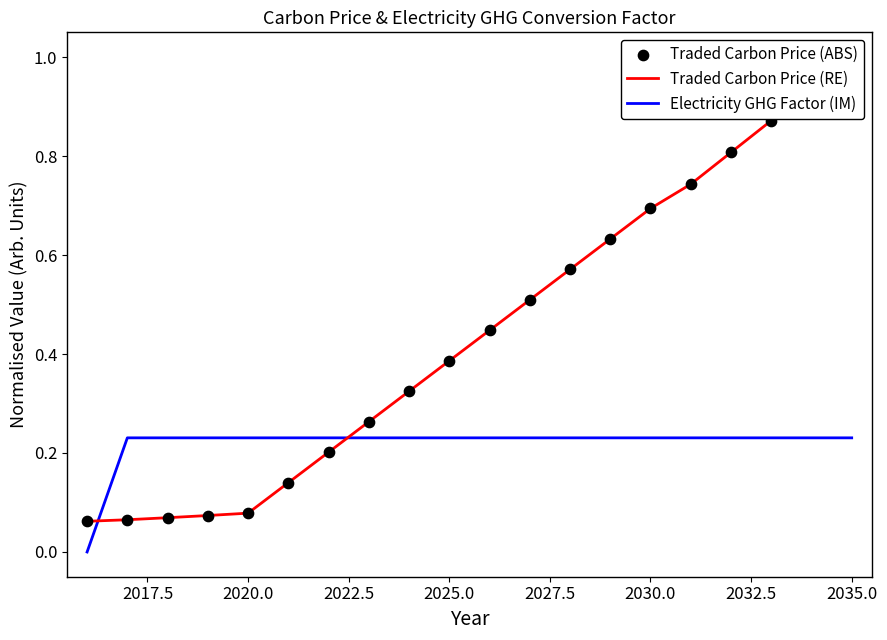

What are all the series names shown in the legend?

Traded Carbon Price (RE), Electricity GHG Factor (IM), Traded Carbon Price (ABS)